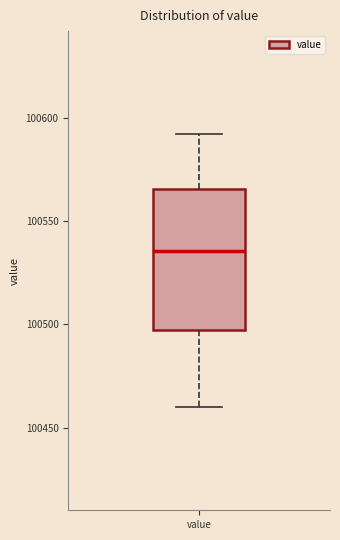

Where is the lower edge of the box for value on the y-axis? The values are not printed on the chart, so give them approximately, as read against the axis.

100500